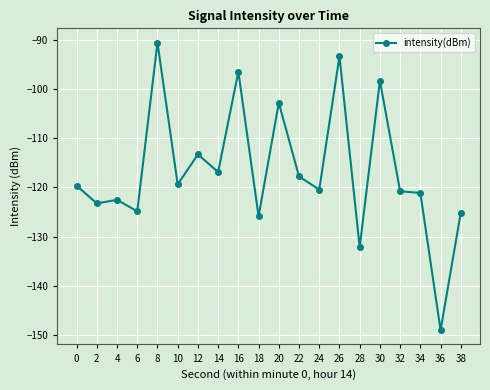

Count the number of data series in this chart.

1